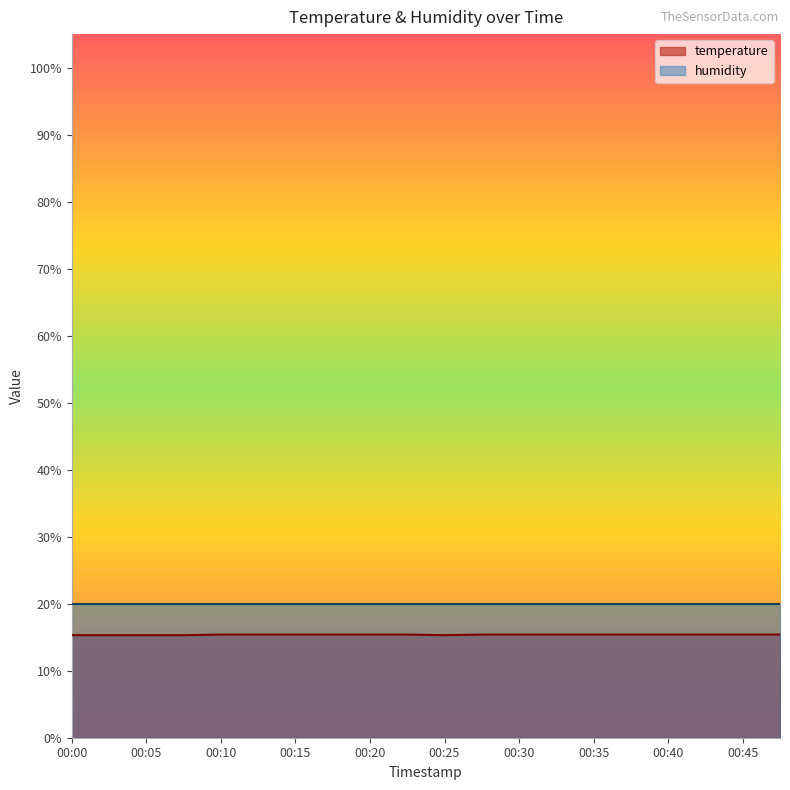

Rank the categories by value from lowest to highest.

00:00, 00:03, 00:05, 00:08, 00:25, 00:10, 00:13, 00:15, 00:18, 00:20, 00:23, 00:28, 00:30, 00:33, 00:35, 00:38, 00:40, 00:43, 00:45, 00:48